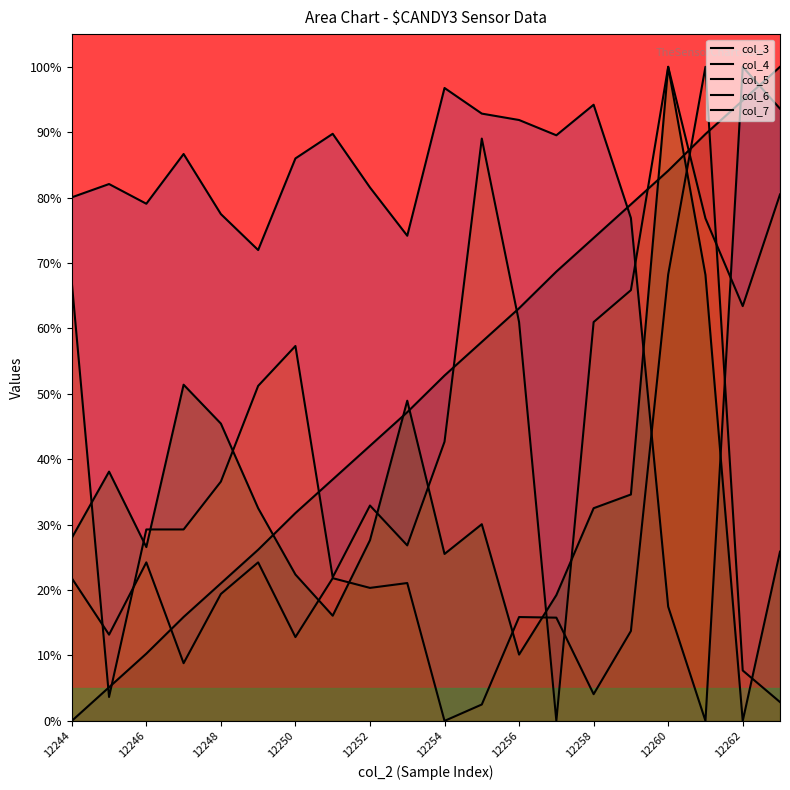

How many intersections are there between col_4 and col_7?

2